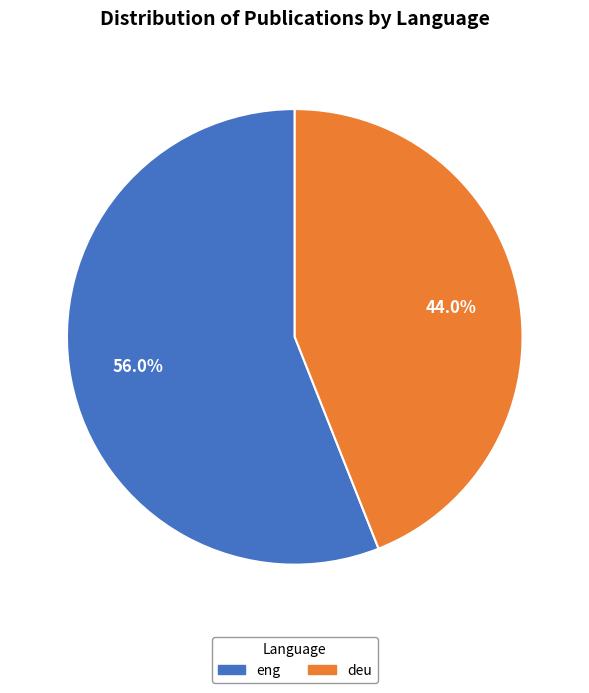

To the nearest percent, what percentage of the pie is eng?

56%